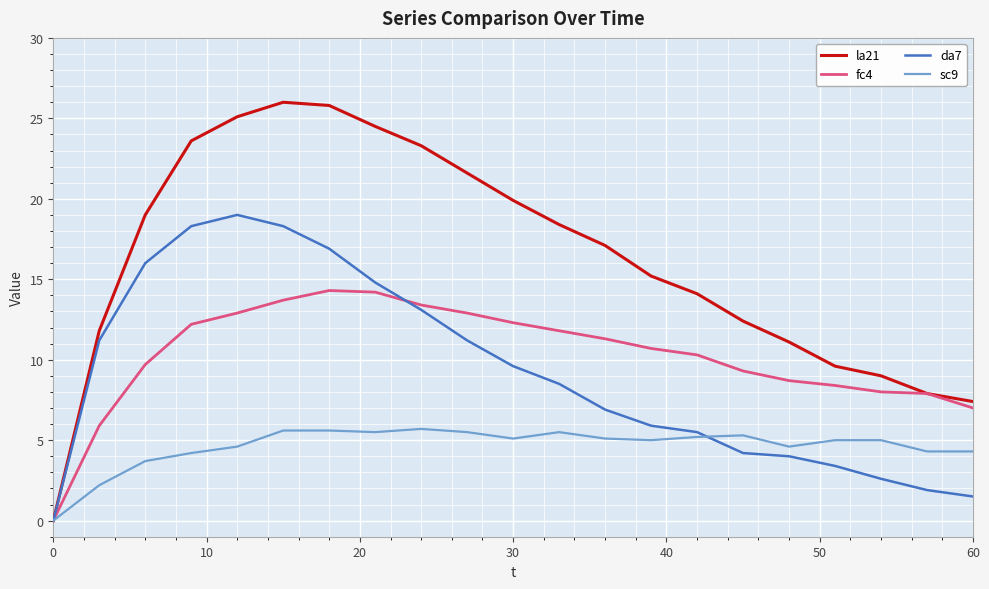

What is the greatest value displayed?

26.0